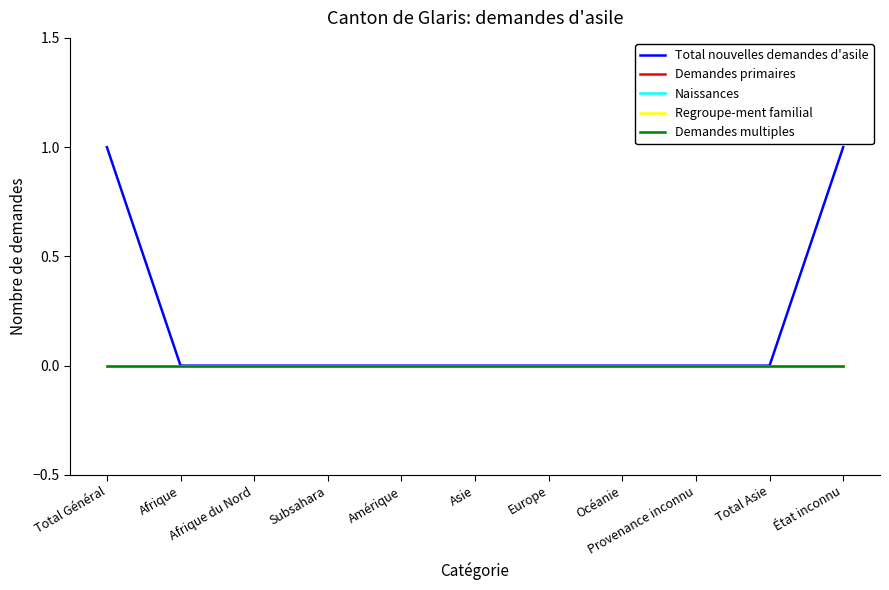

Which series changed the most between Amérique and État inconnu?

Total nouvelles demandes d'asile